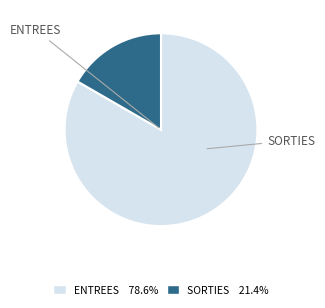

What percentage is the ENTREES slice, to the nearest percent?

83%